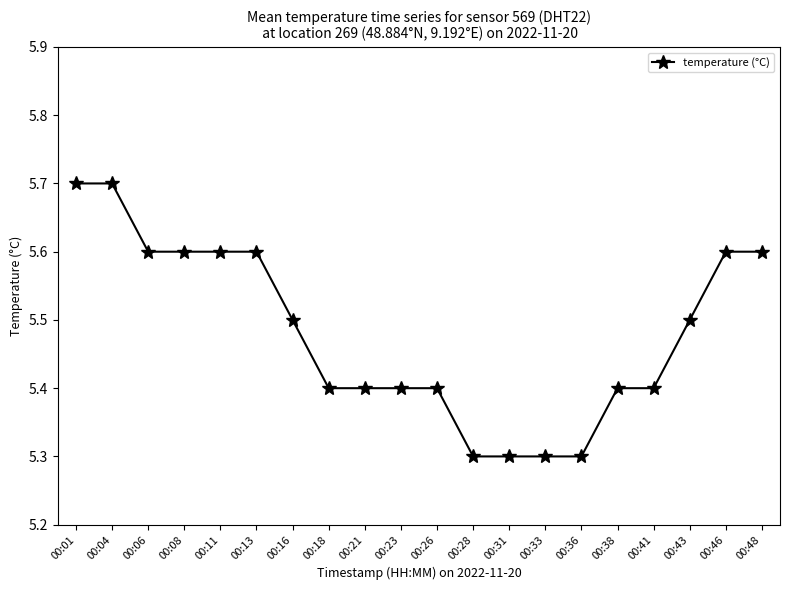

What is the sum of the values at 00:41 and 00:28?

10.7